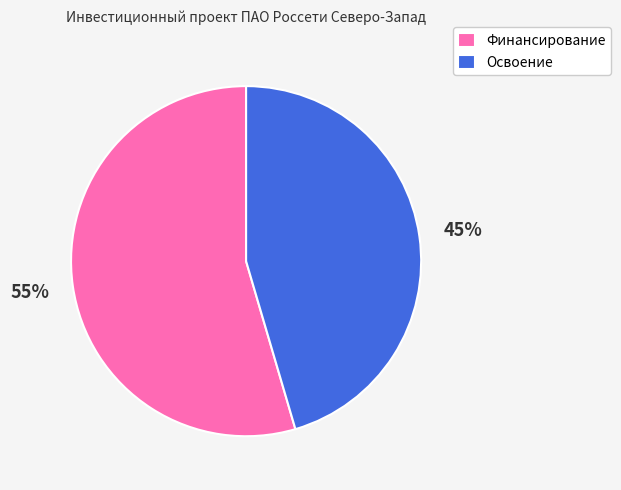

To the nearest percent, what is the average slice percentage?

50%